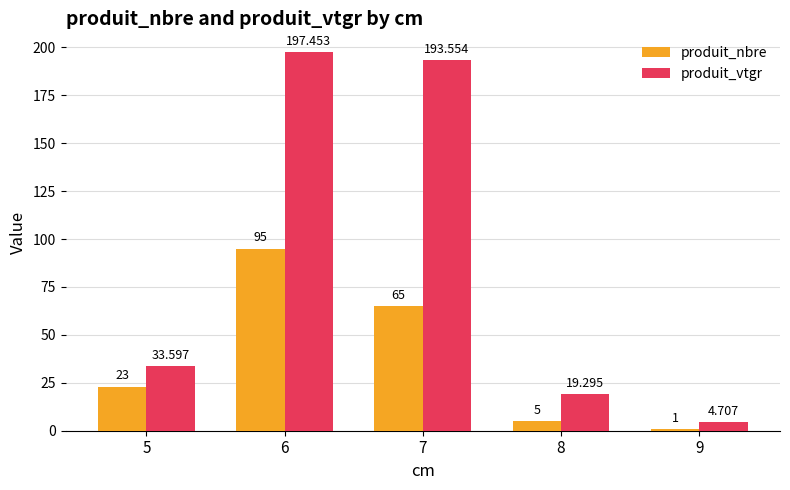

Does the chart contain any negative values?

No